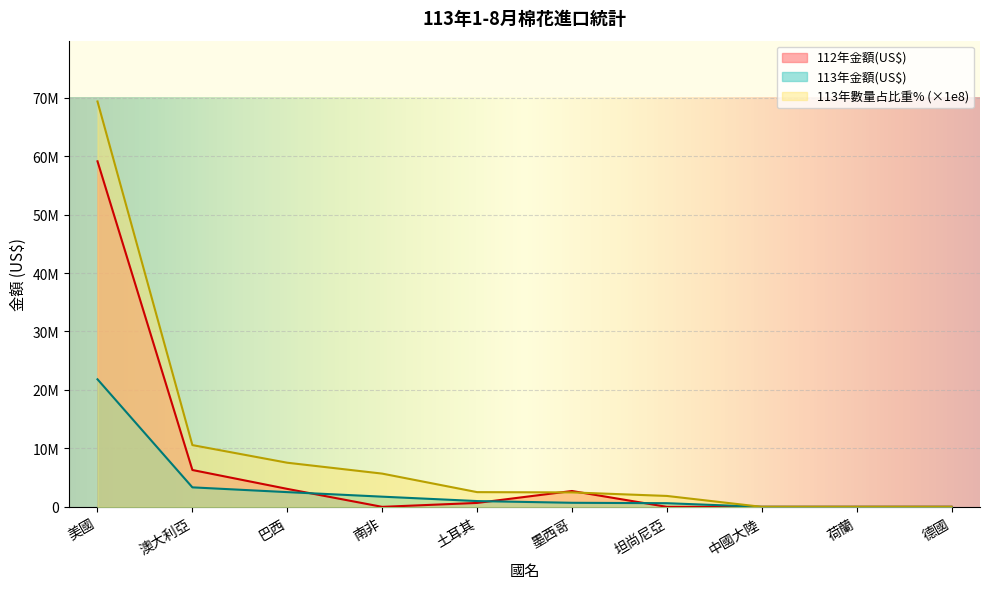

Between which two adjacent categories do 113年數量占比重% and 112年金額(US$) first intersect?

土耳其 and 墨西哥